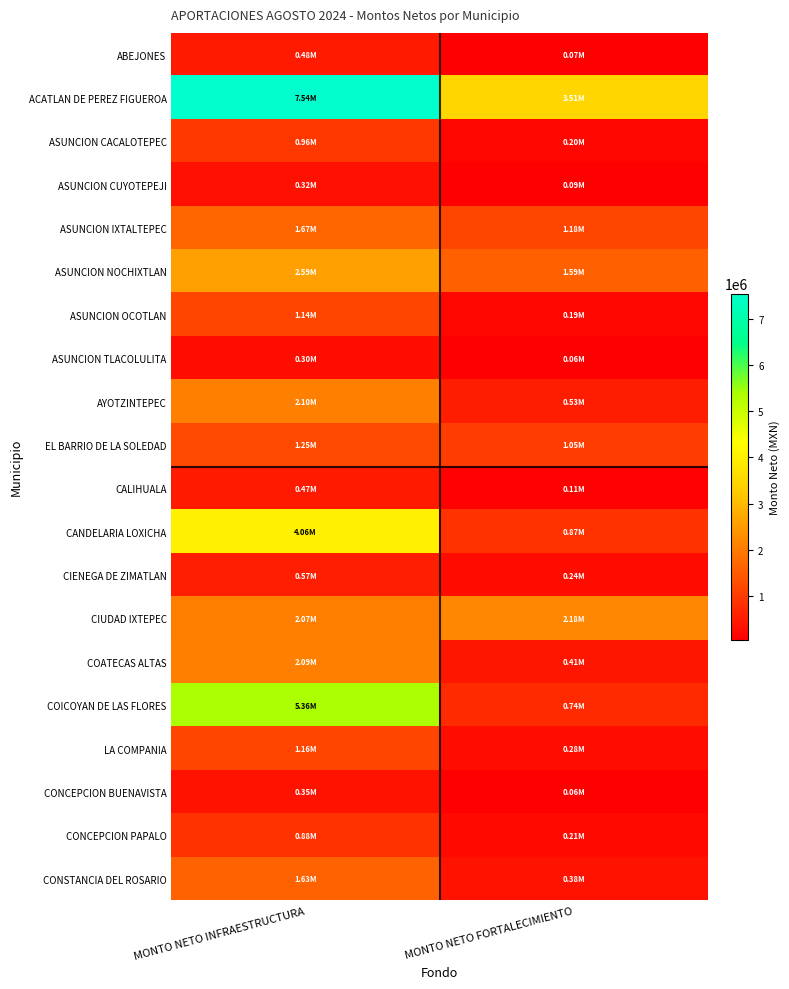

At which category is the sum across all series the highest?

MONTO NETO INFRAESTRUCTURA